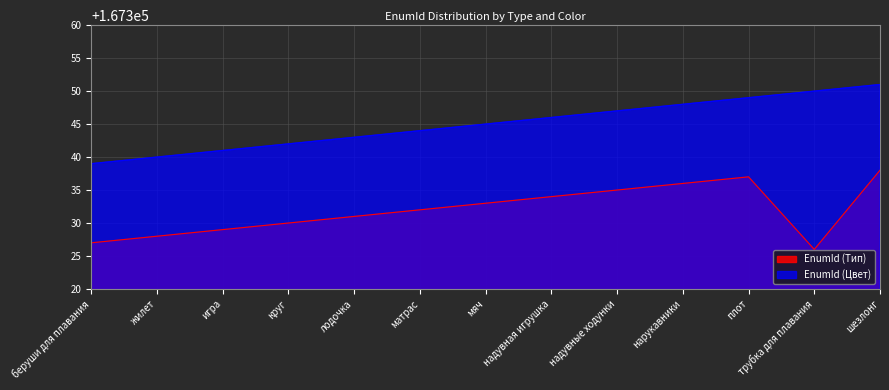

Count the number of data series in this chart.

2